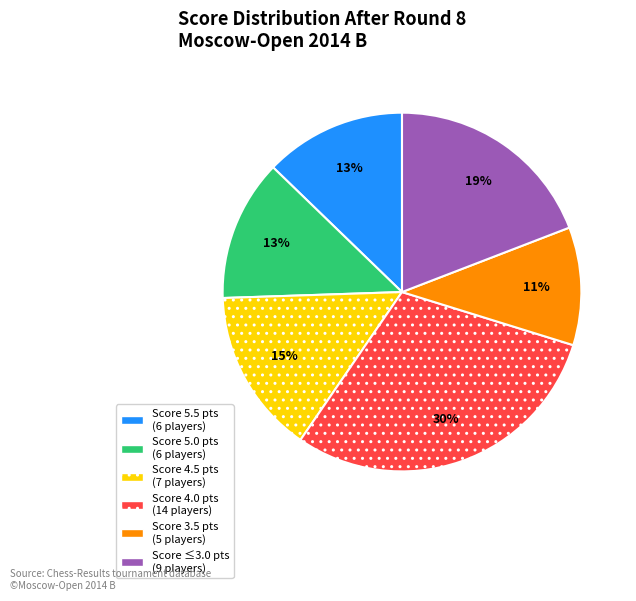

To the nearest percent, what is the difference between the largest and smallest slice percentages?

19%